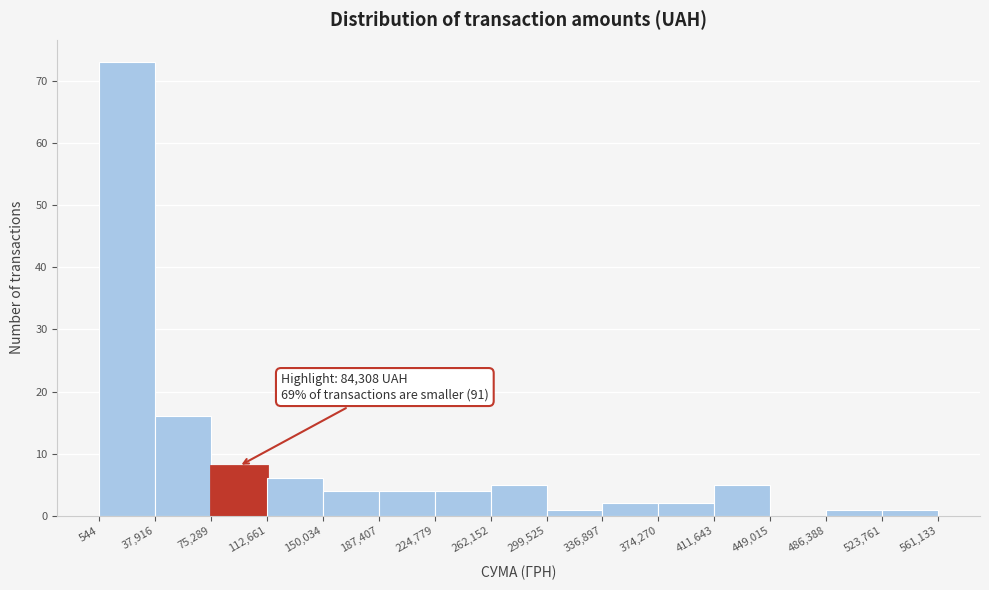

Over which range of the x-axis is the bar tallest?

544 to 37,916